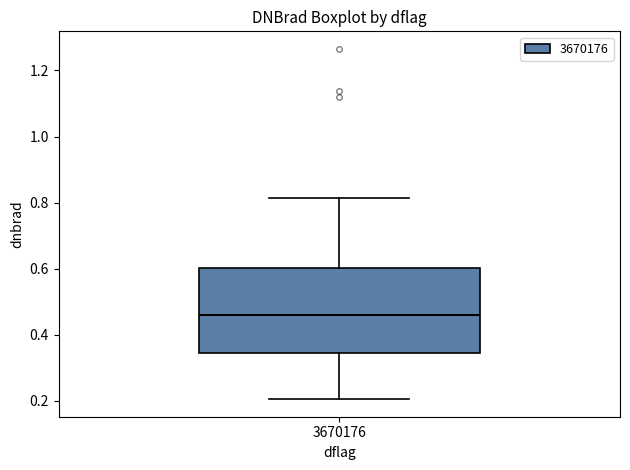

Transcribe this box plot: give where the median line is, the range the box spans, and where the two whiskers end, as read against the y-axis. The values are not printed on the chart, so give them approximately, as read against the axis.

median 0.46, box 0.34 to 0.60, whiskers 0.20 to 0.82